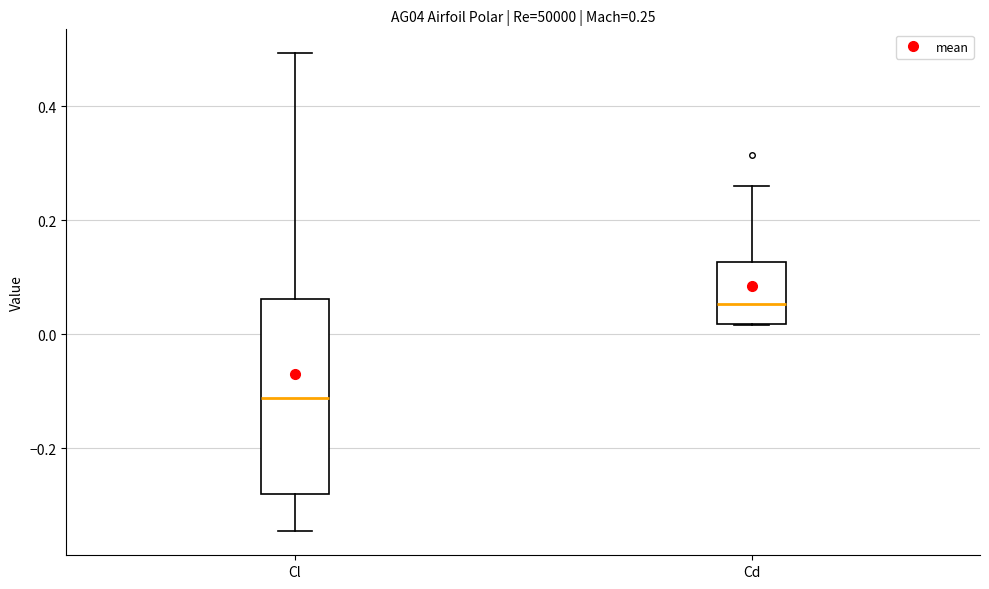

Which box is the tallest, from its lower edge to its upper edge?

Cl